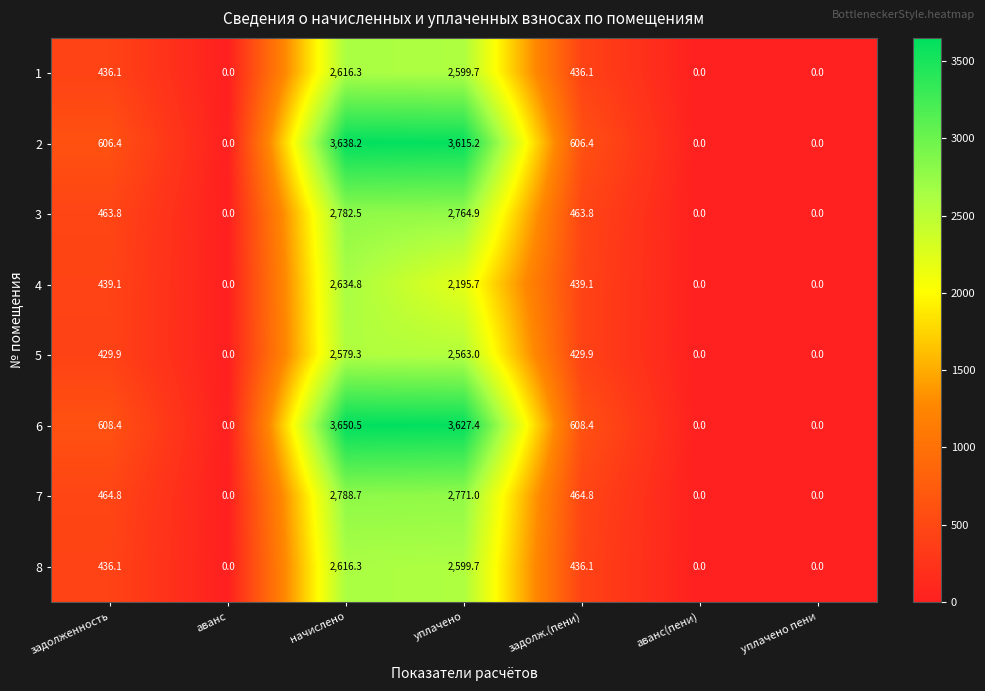

Where does the 5 series first go above 429?

задолженность